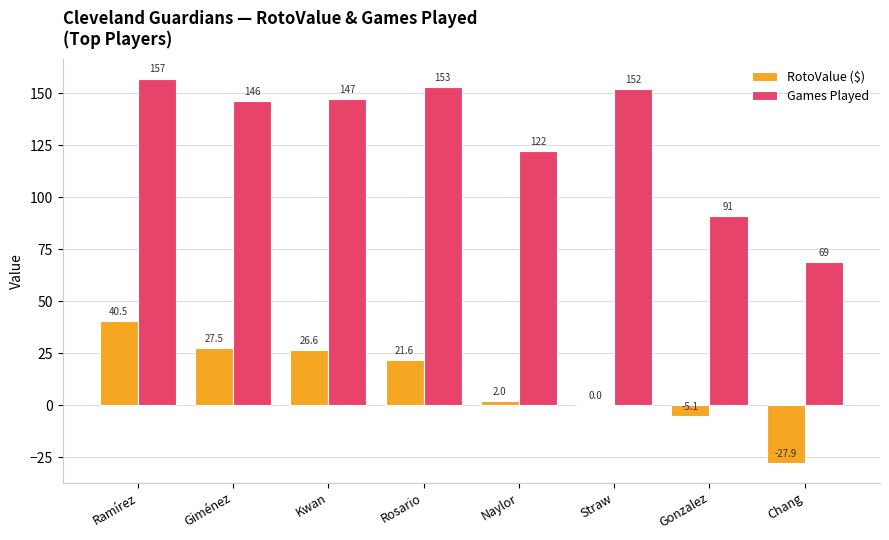

Which series has the largest range (max minus min)?

Games Played